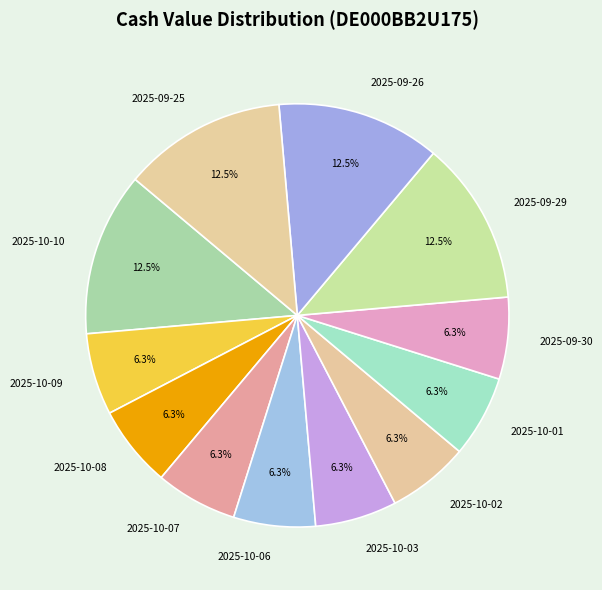

Do 2025-09-30 and 2025-10-08 together represent more than half of the pie?

No